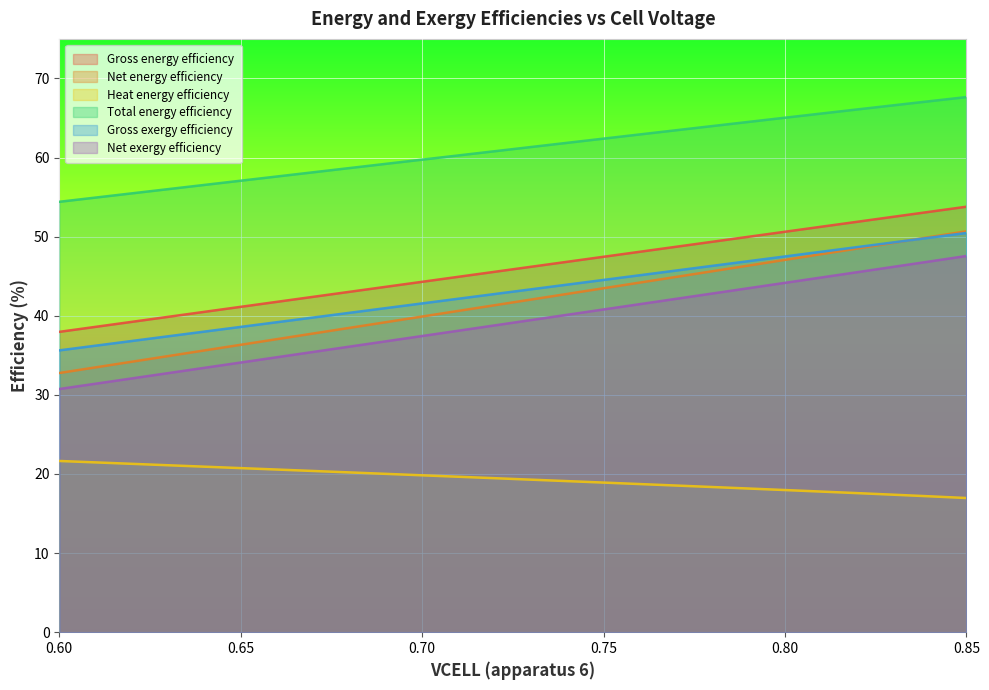

What is the maximum value for Gross exergy efficiency?

50.5